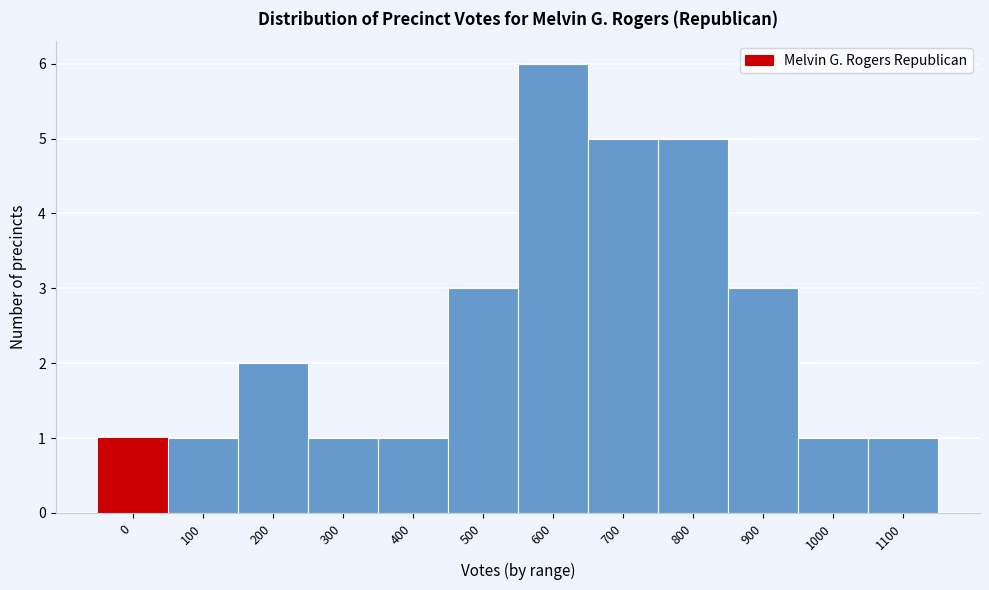

Reading left to right, list all the values displayed in this chart.

0=1	100=1	200=2	300=1	400=1	500=3	600=6	700=5	800=5	900=3	1000=1	1100=1